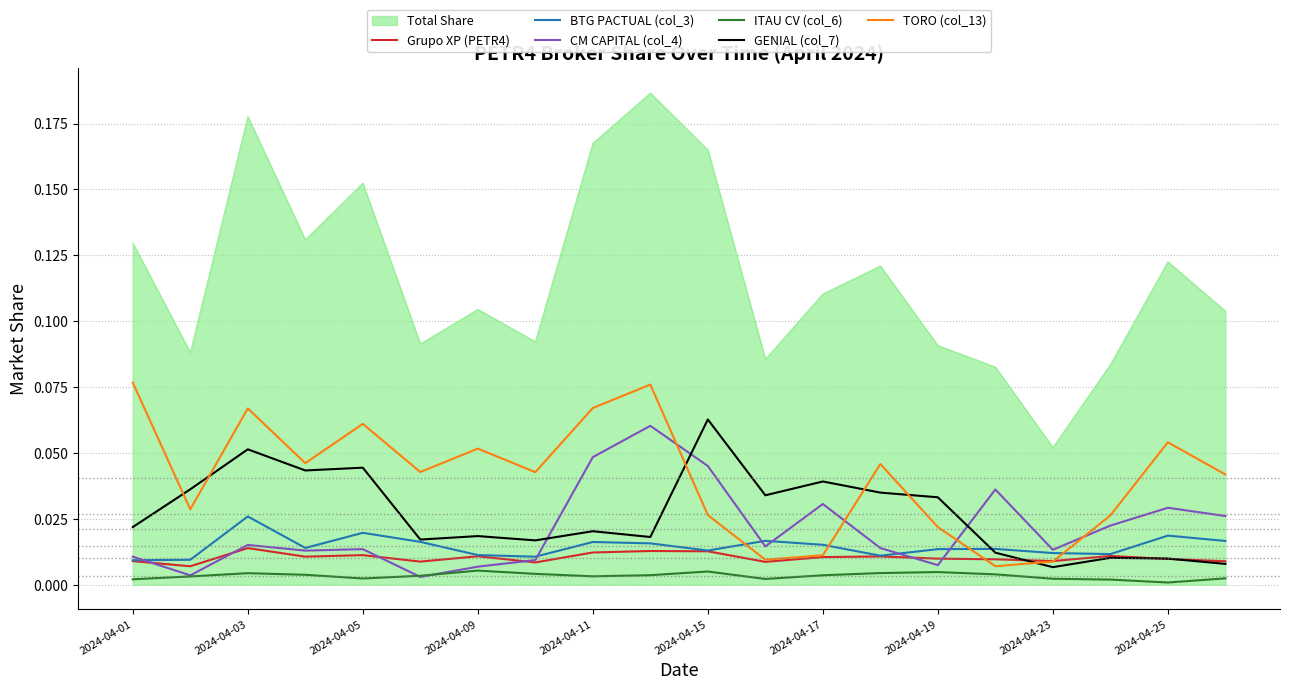

Which series has the widest spread of values?

Total Share